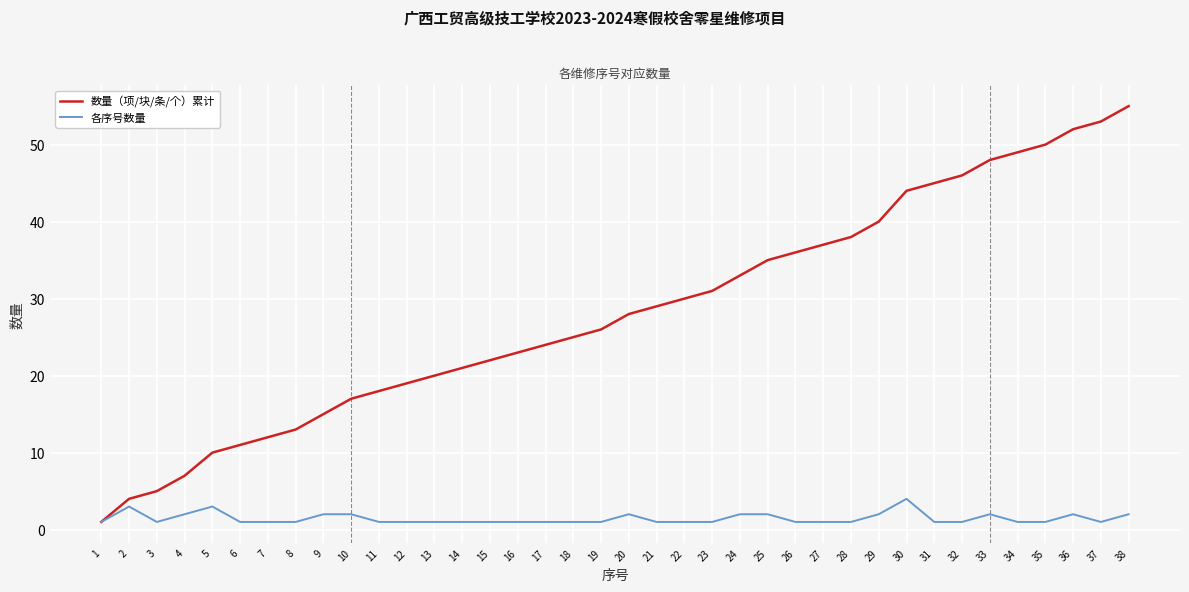

Which category has the highest value across all series?

38